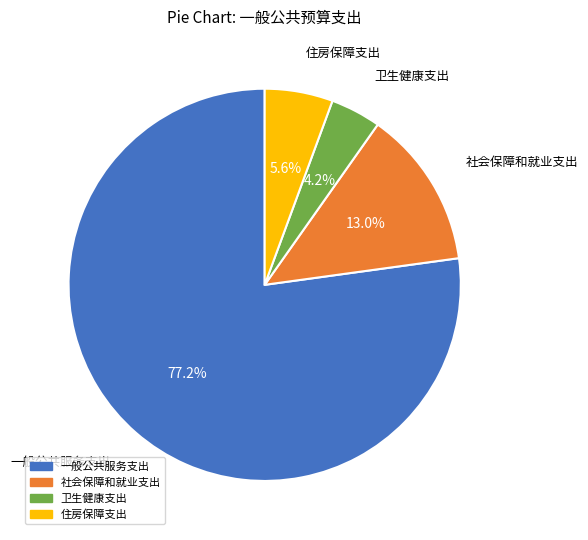

Which has a higher value, 住房保障支出 or 卫生健康支出?

住房保障支出